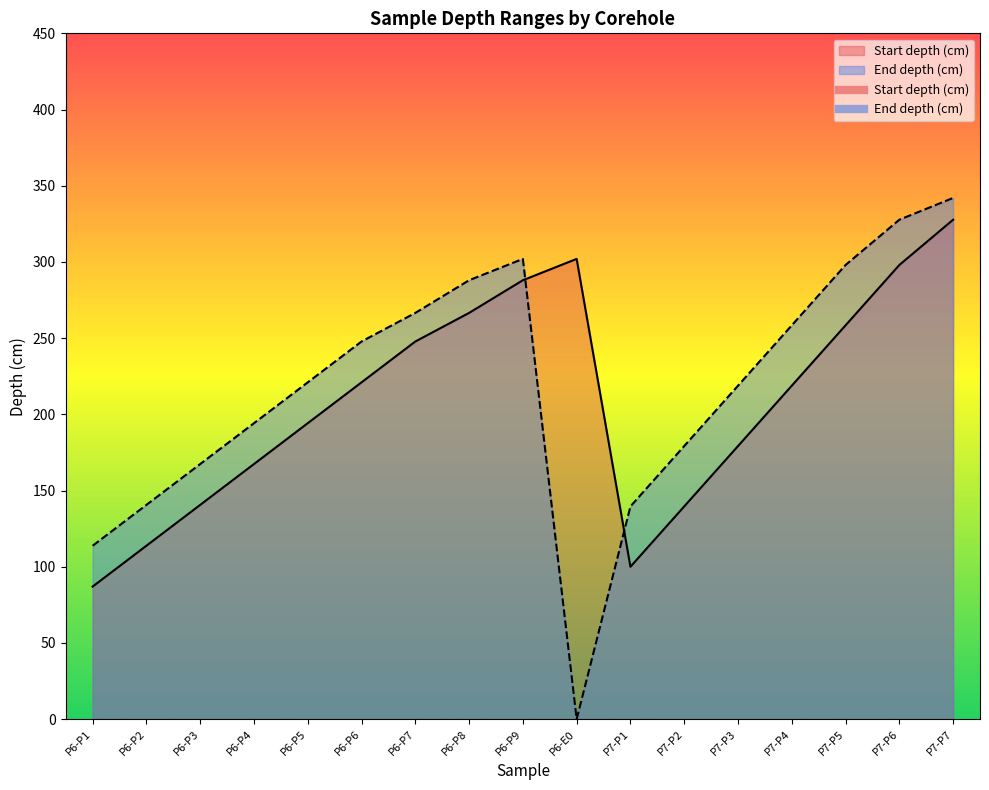

At how many categories does at least one series exceed 91?

17